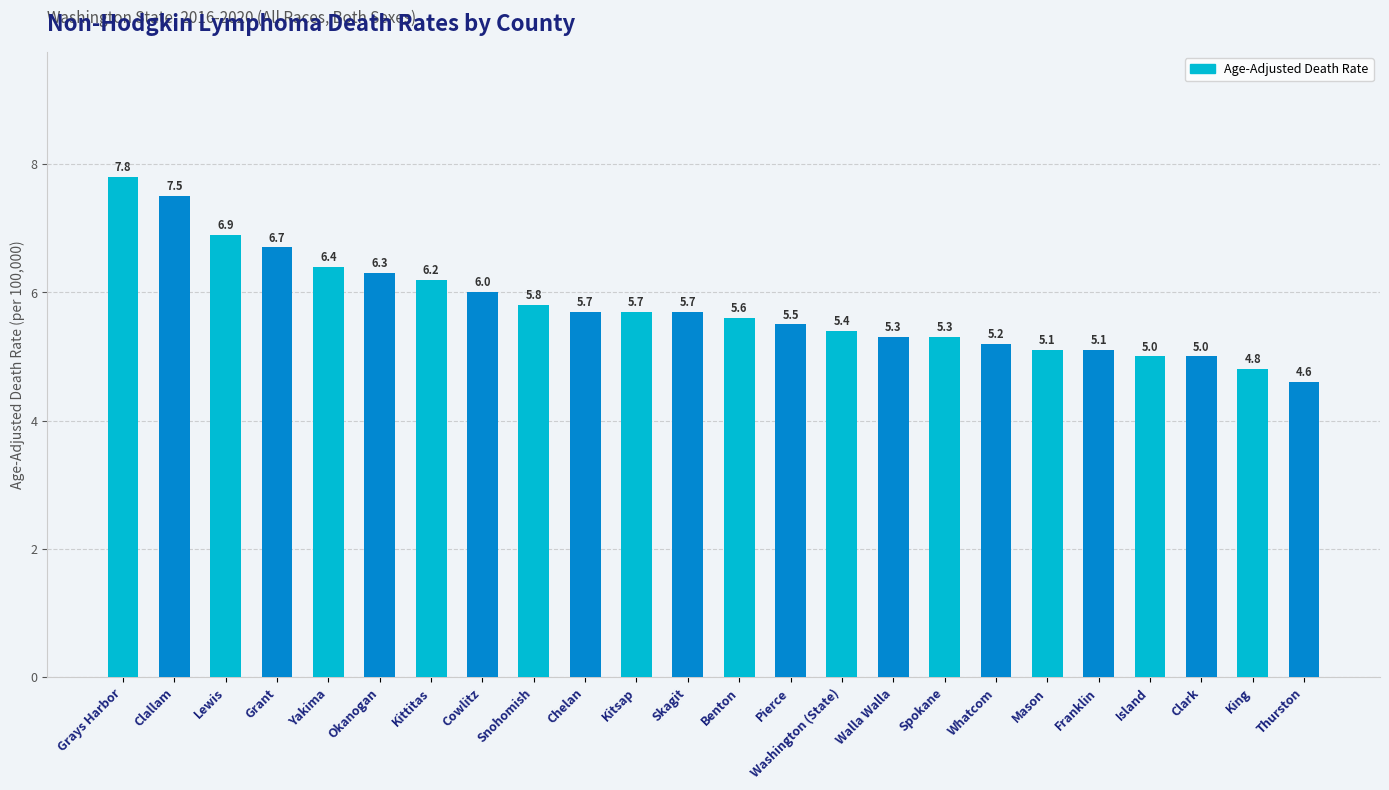

What is the sum of all values?

138.6